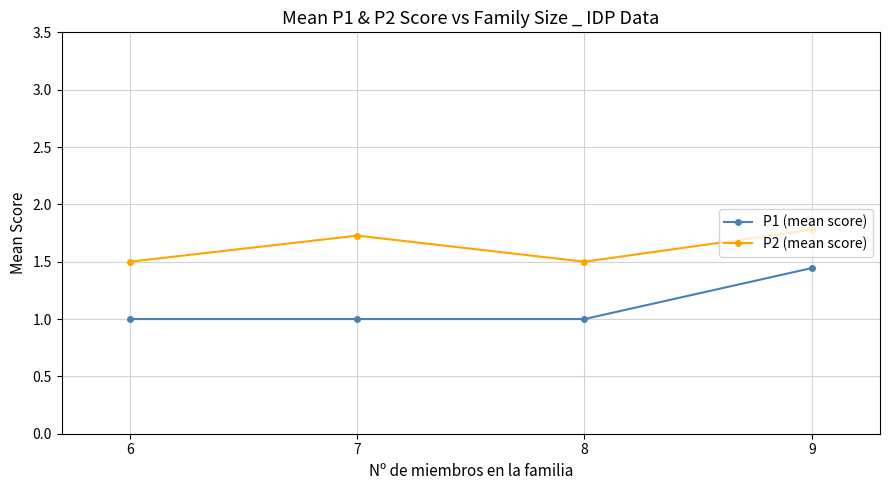

In P2 (mean score), how many points are higher than both neighbors (excluding endpoints)?

1